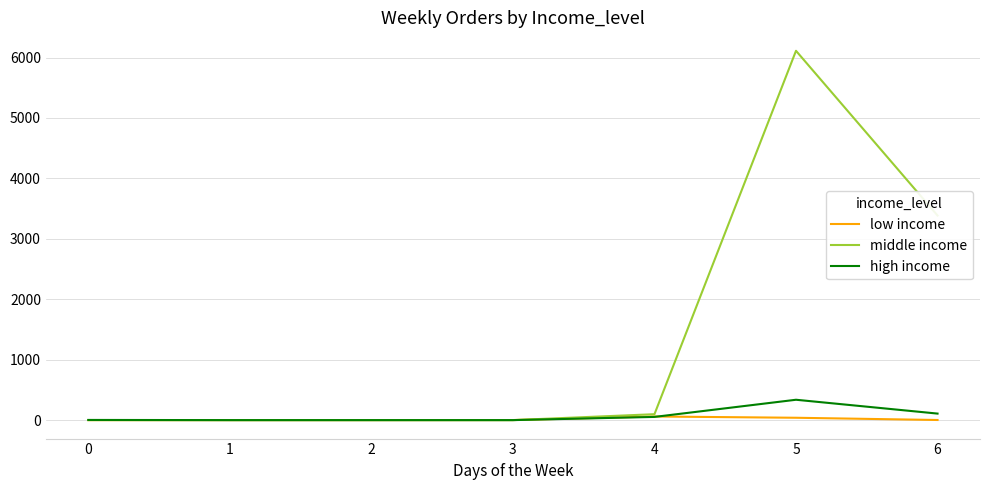

Which series changed the most between 3 and 4?

middle income